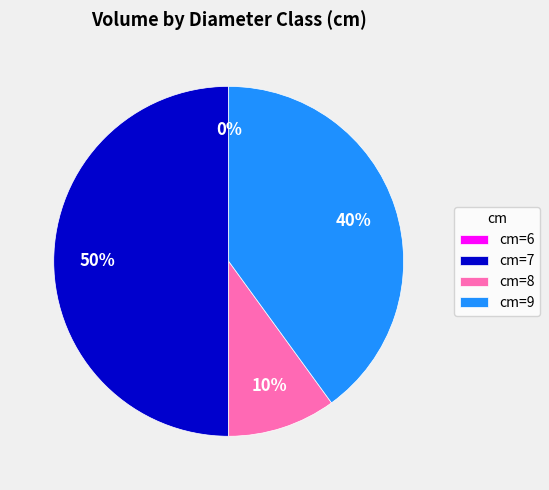

To the nearest percent, what is the difference between the 6 and 7 slice percentages?

50%